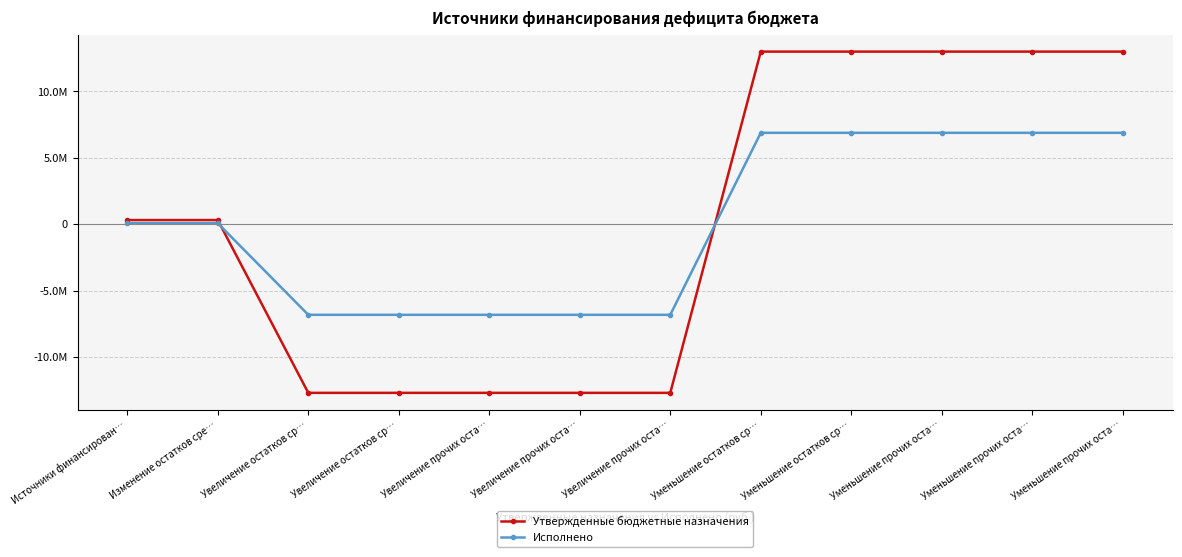

What is the lowest value of the Утвержденные бюджетные назначения series?

-12674024.4